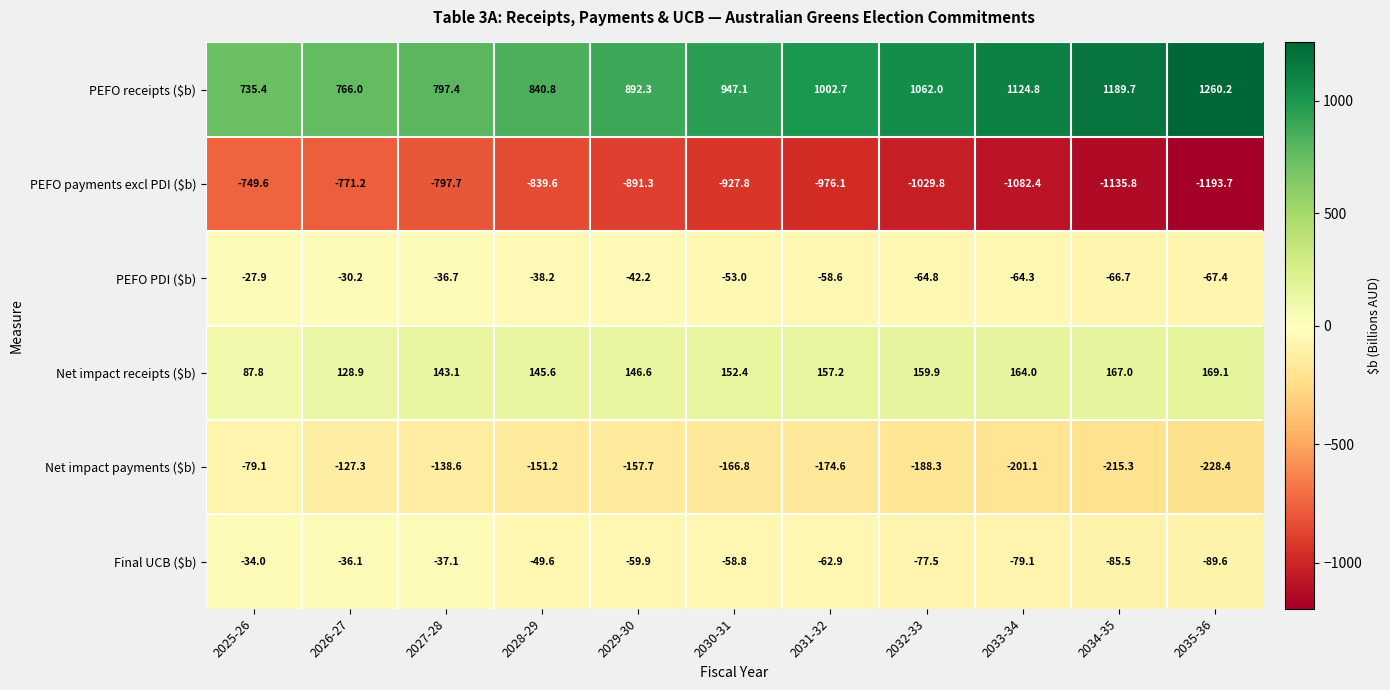

At which label is PEFO PDI ($b) closest to -47?

2029-30